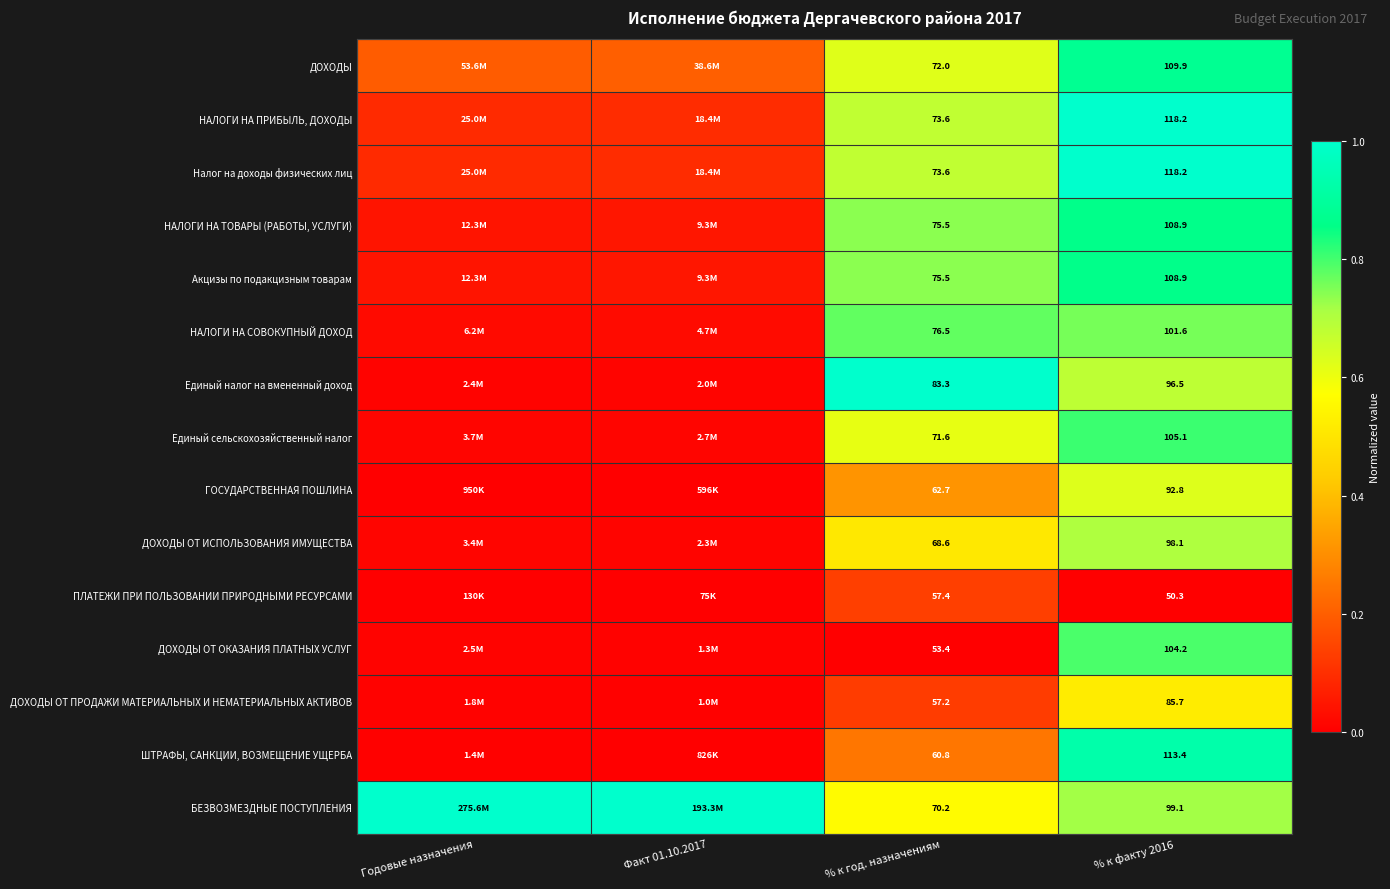

What is the difference between the highest and lowest values at % к год. назначениям?

29.9